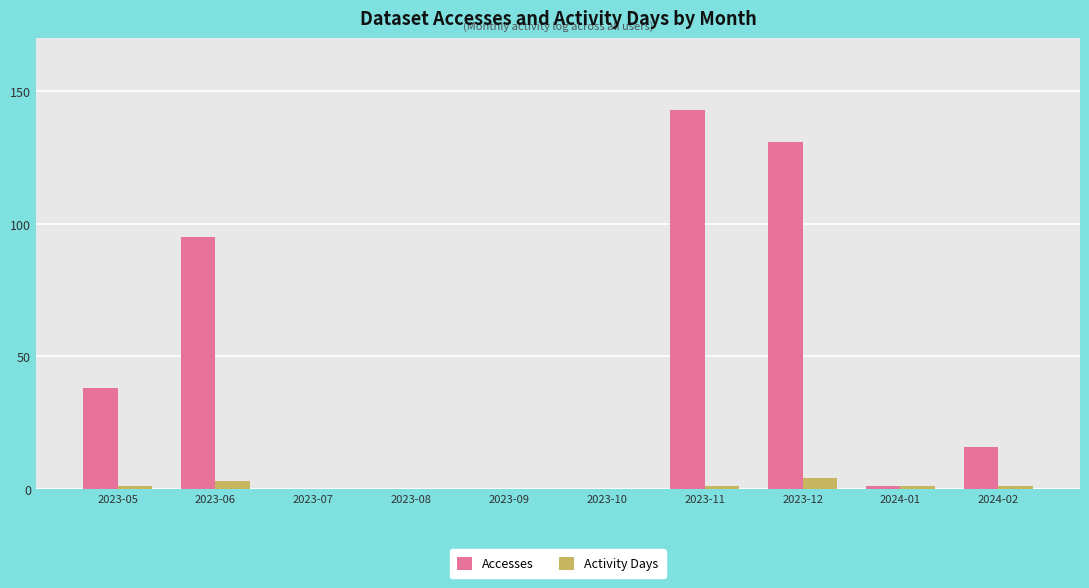

Which series has the largest total across all categories?

Accesses